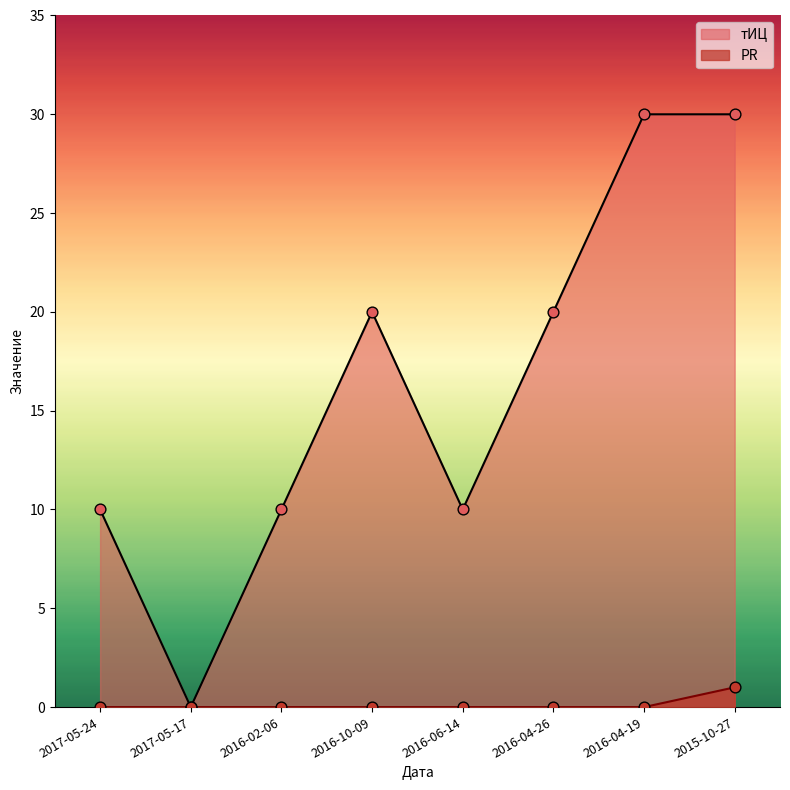

At how many categories does at least one series exceed 11?

4